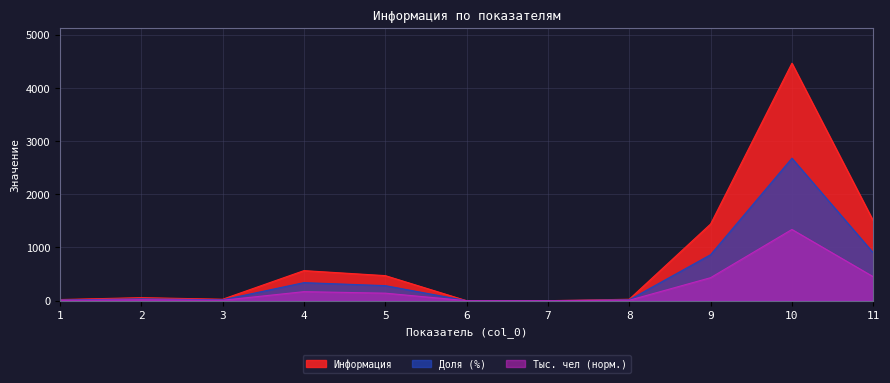

How many distinct data groups are displayed?

3